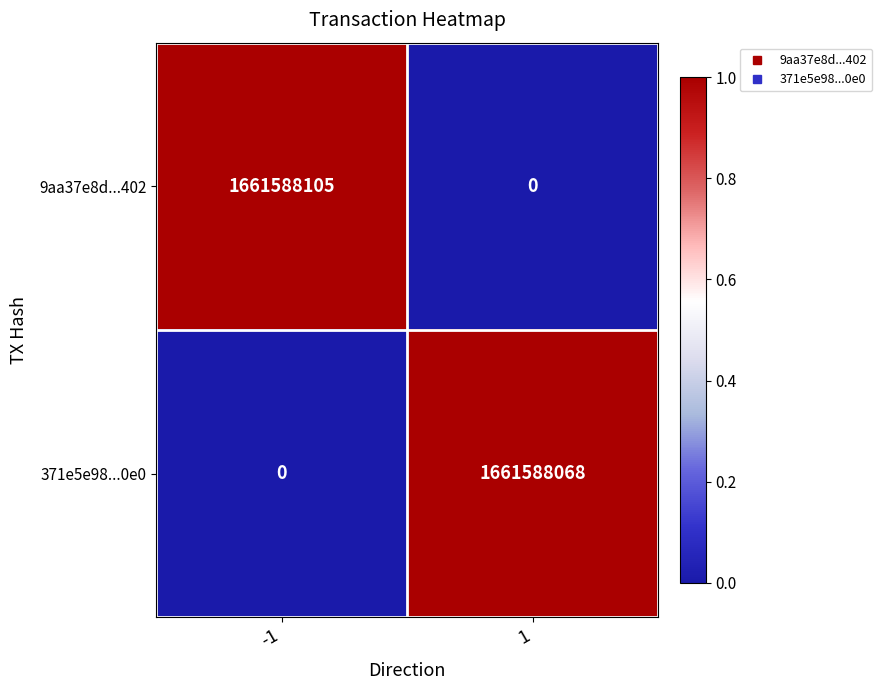

Which series has the largest total across all categories?

9aa37e8d...402